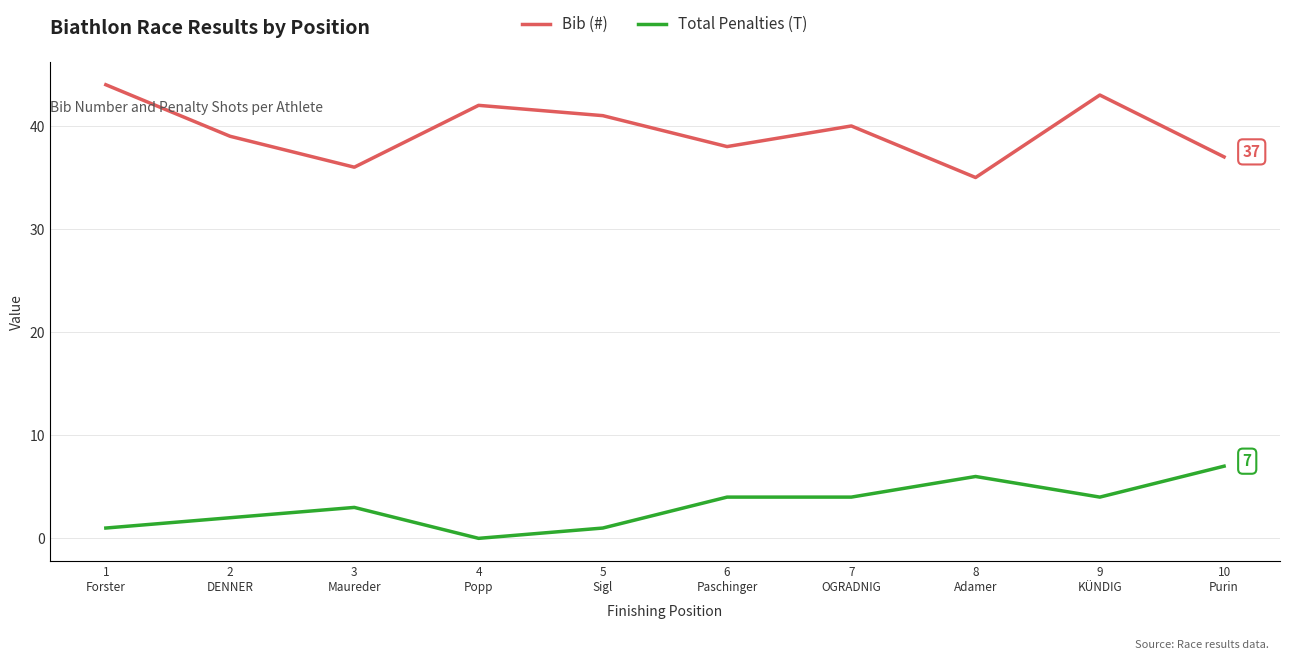

True or false: Bib (#) and Total Penalties (T) cross at least once.

False